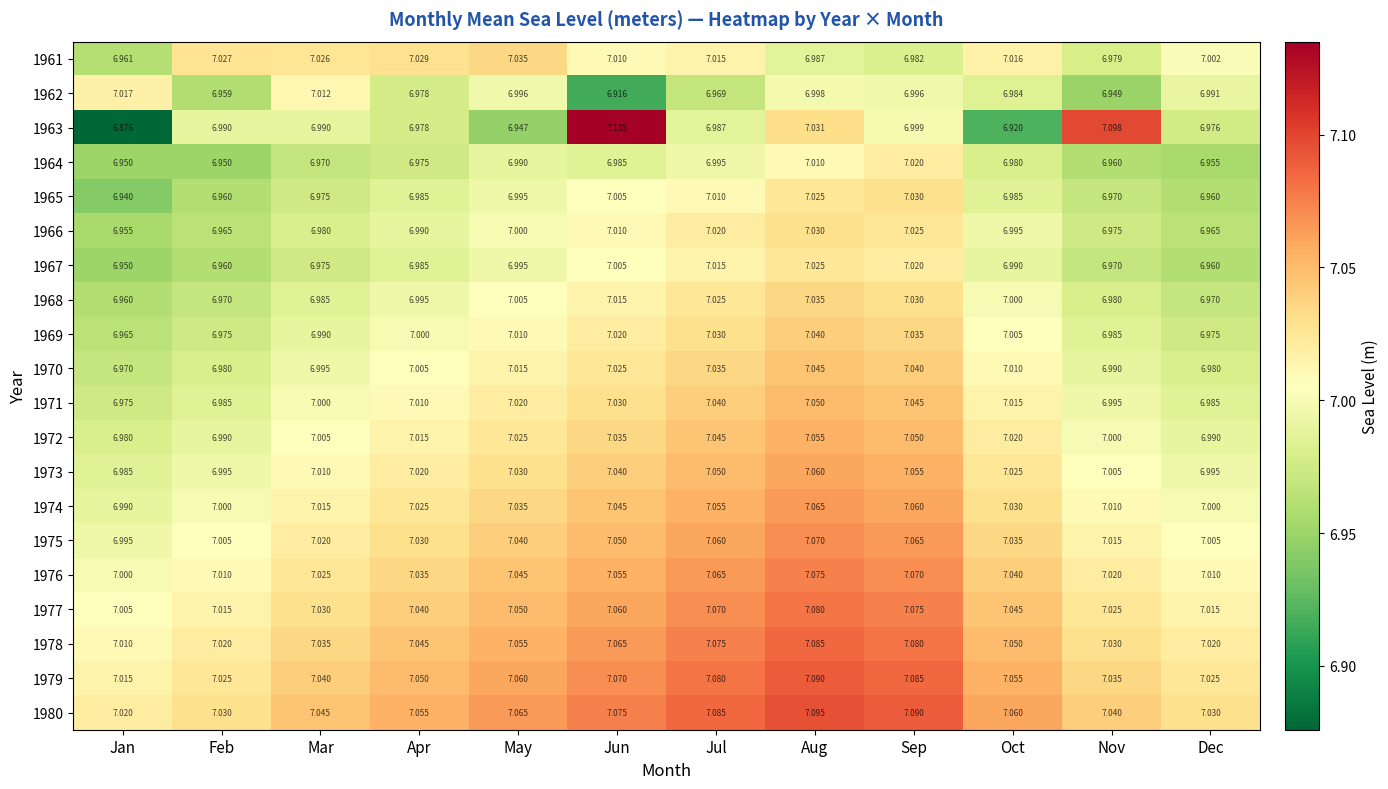

At which label is 1969 closest to 7?

Apr